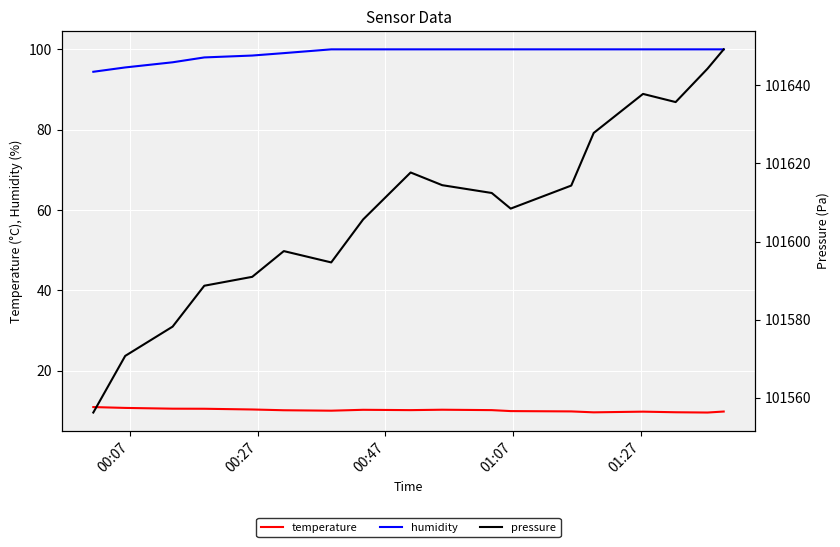

How many lines are shown in the chart?

3